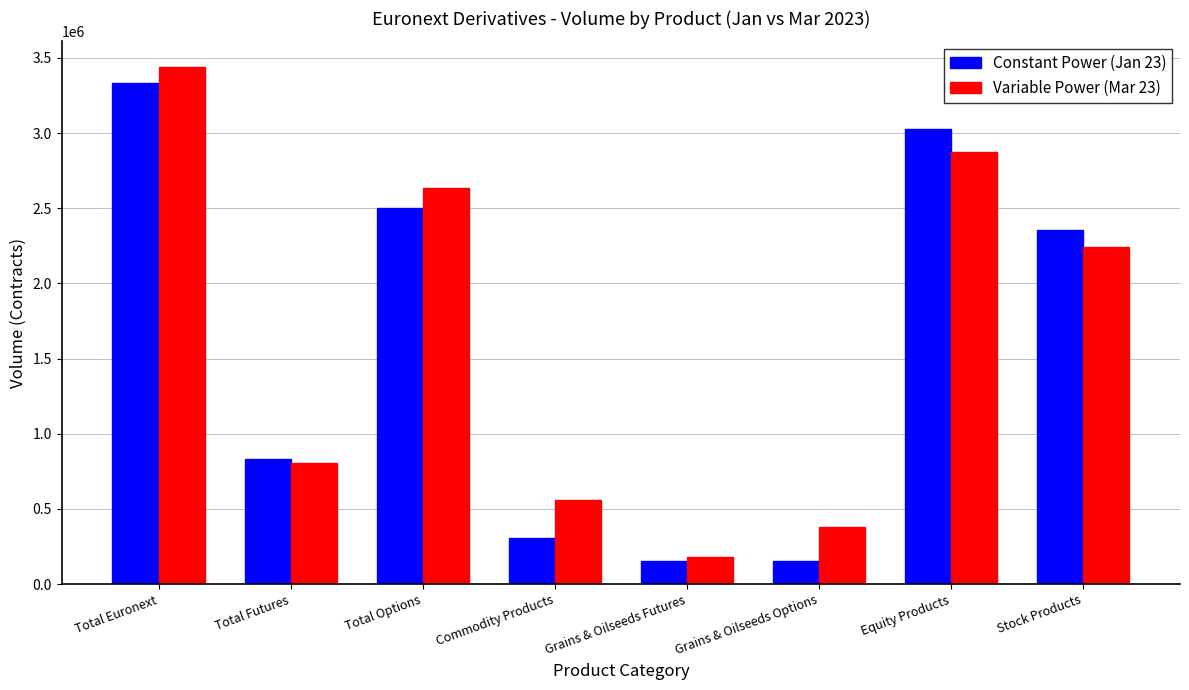

What is the sum of the Variable Power (Mar 23) values at Equity Products and Stock Products?

5120850